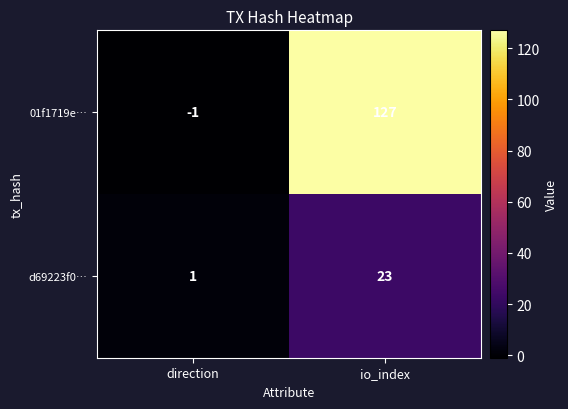

Reading right to left, transcribe all the data shown in this chart.

01f1719e…: 127	-1
d69223f0…: 23	1